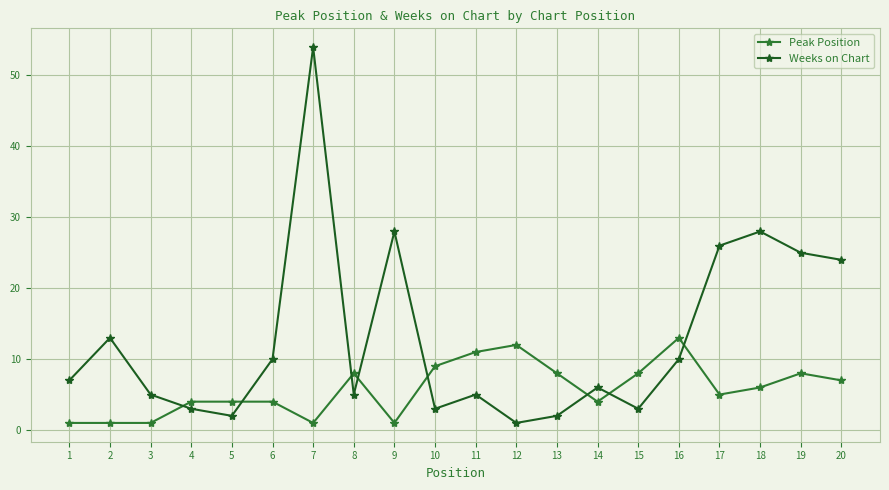

Reading left to right, extract all data points from this chart.

Peak Position: 1=1	2=1	3=1	4=4	5=4	6=4	7=1	8=8	9=1	10=9	11=11	12=12	13=8	14=4	15=8	16=13	17=5	18=6	19=8	20=7
Weeks on Chart: 1=7	2=13	3=5	4=3	5=2	6=10	7=54	8=5	9=28	10=3	11=5	12=1	13=2	14=6	15=3	16=10	17=26	18=28	19=25	20=24